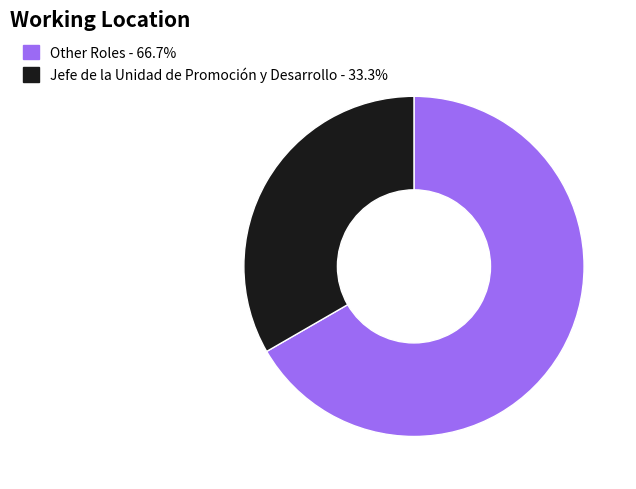

Is the sum of Jefe de la Unidad de Promoción y Desarrollo - 33.3% and Other Roles - 66.7% greater than half?

Yes